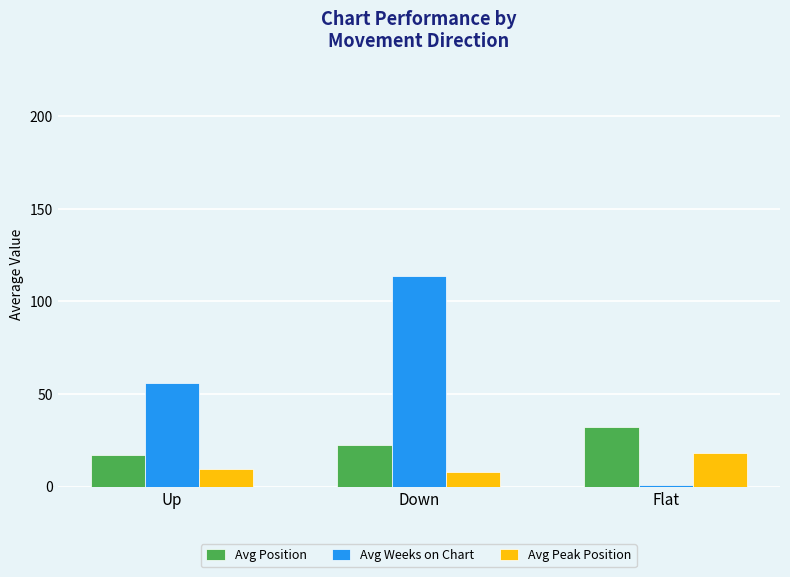

What is the minimum value shown in the chart?

1.0